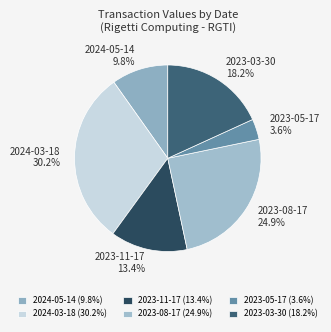

The 2023-08-17 slice represents 19% of the pie. True or false?

False